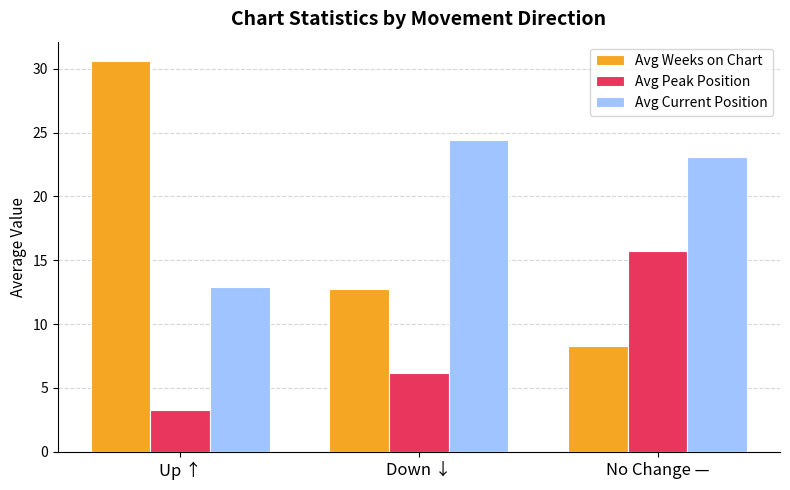

Which category has the lowest value in the Avg Weeks on Chart series?

No Change —